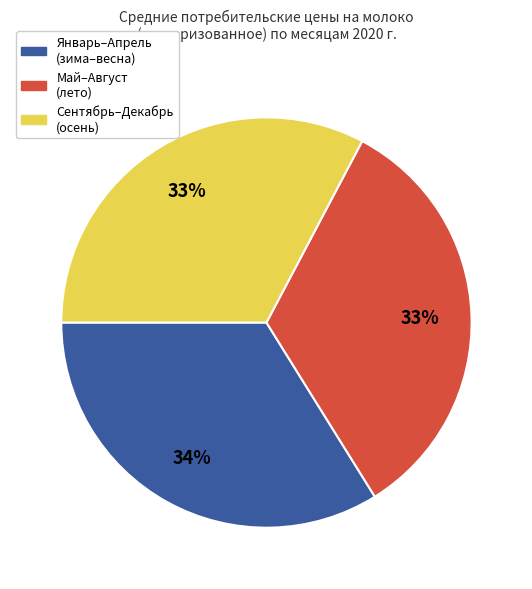

To the nearest percent, what is the average slice percentage?

33%